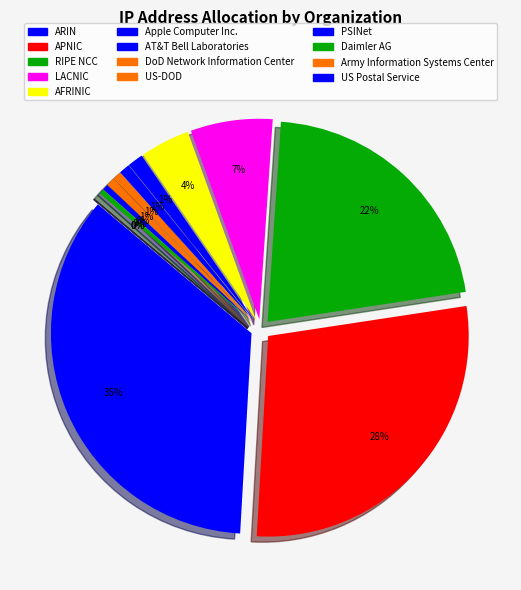

How many segments does this pie chart have?

13